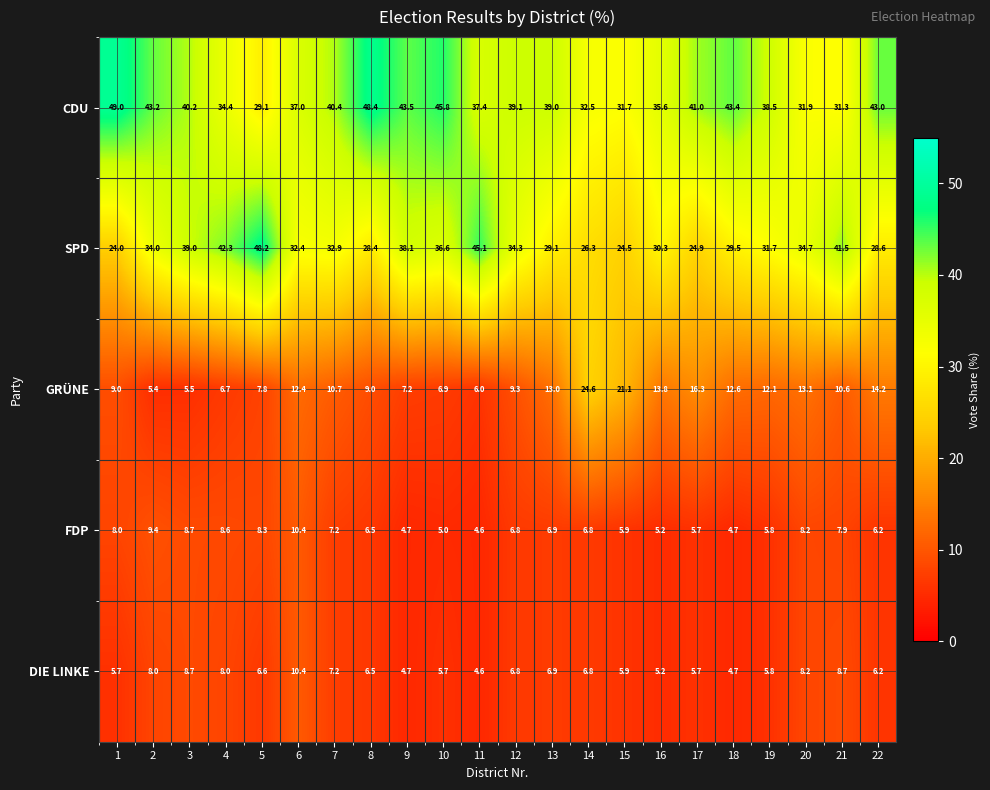

True or false: SPD has a value of 41.5 at 21.

True